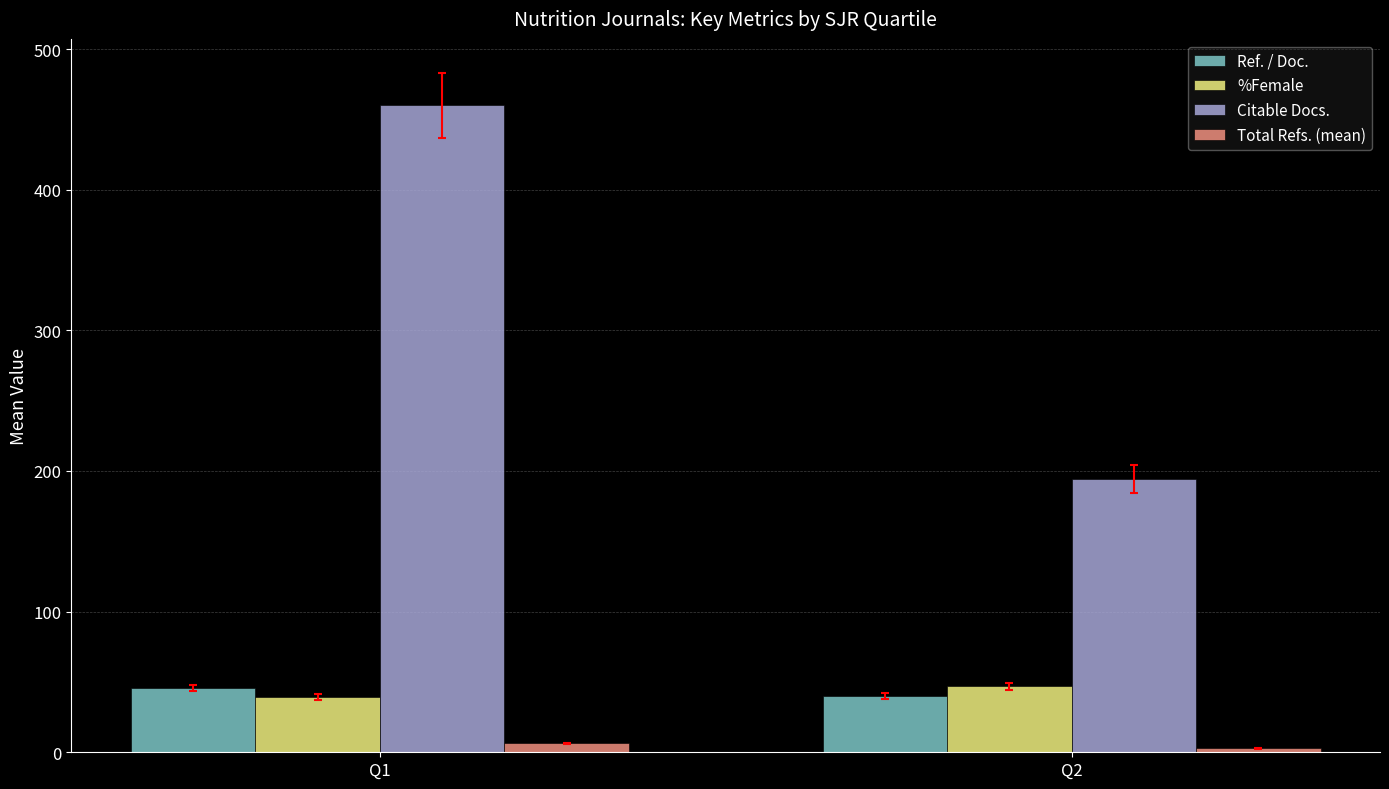

At how many categories does at least one series exceed 375?

1